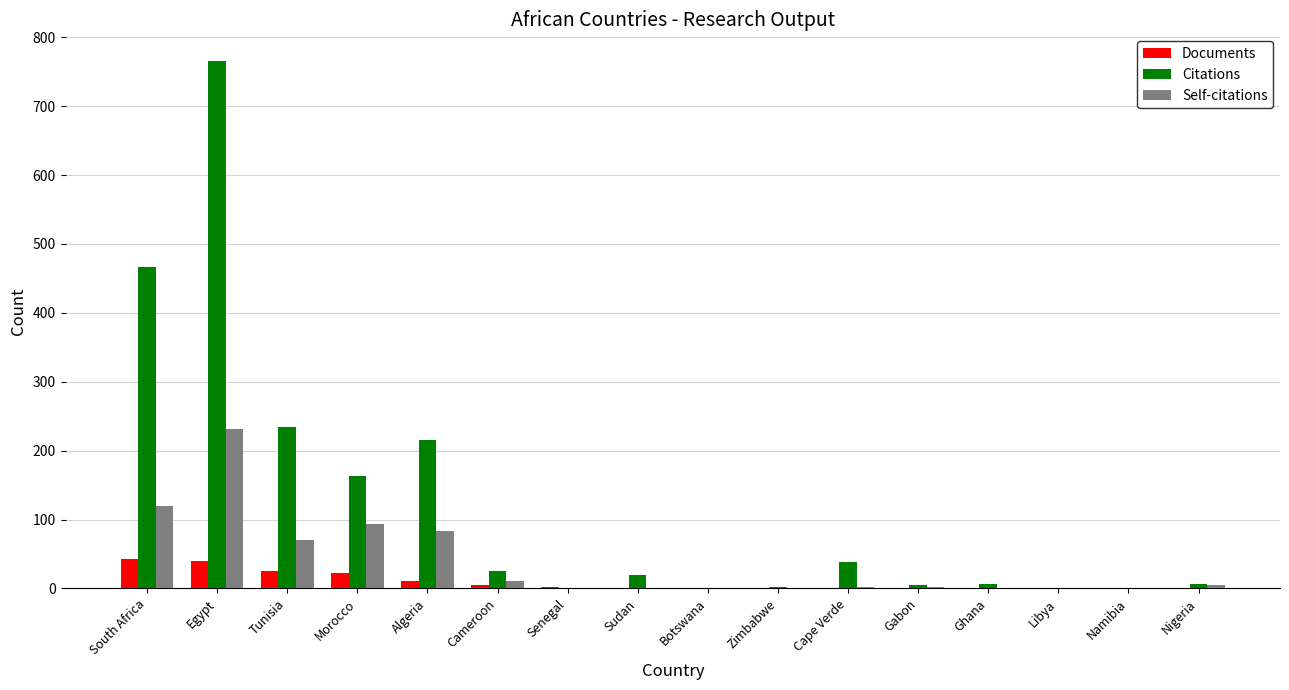

What is the total value across all series at Gabon?

8